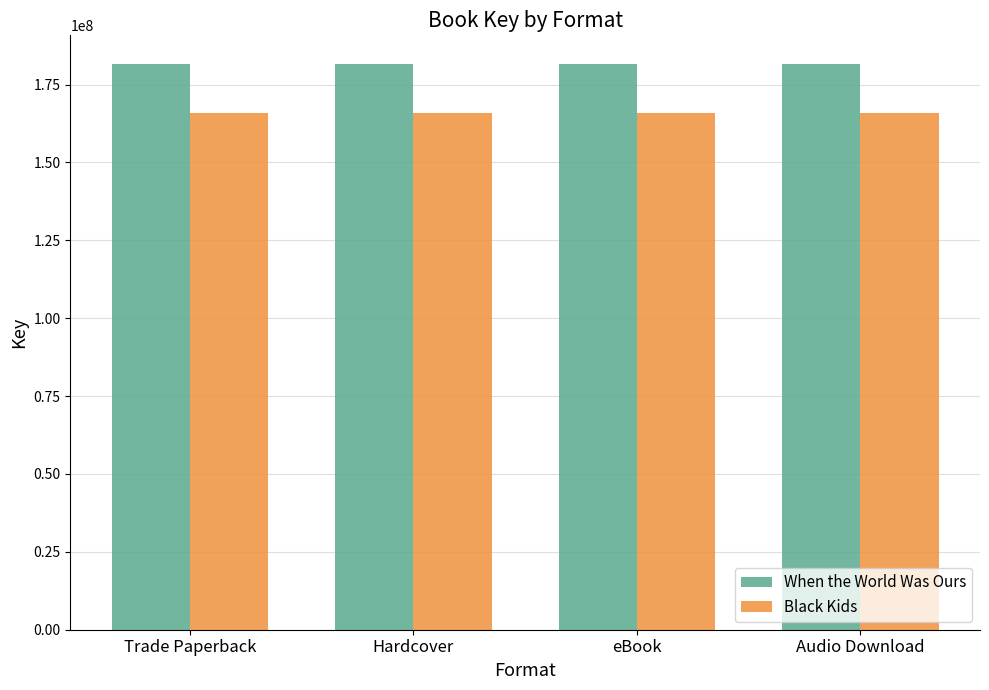

Is it true that When the World Was Ours equals 181737299 at Hardcover?

True